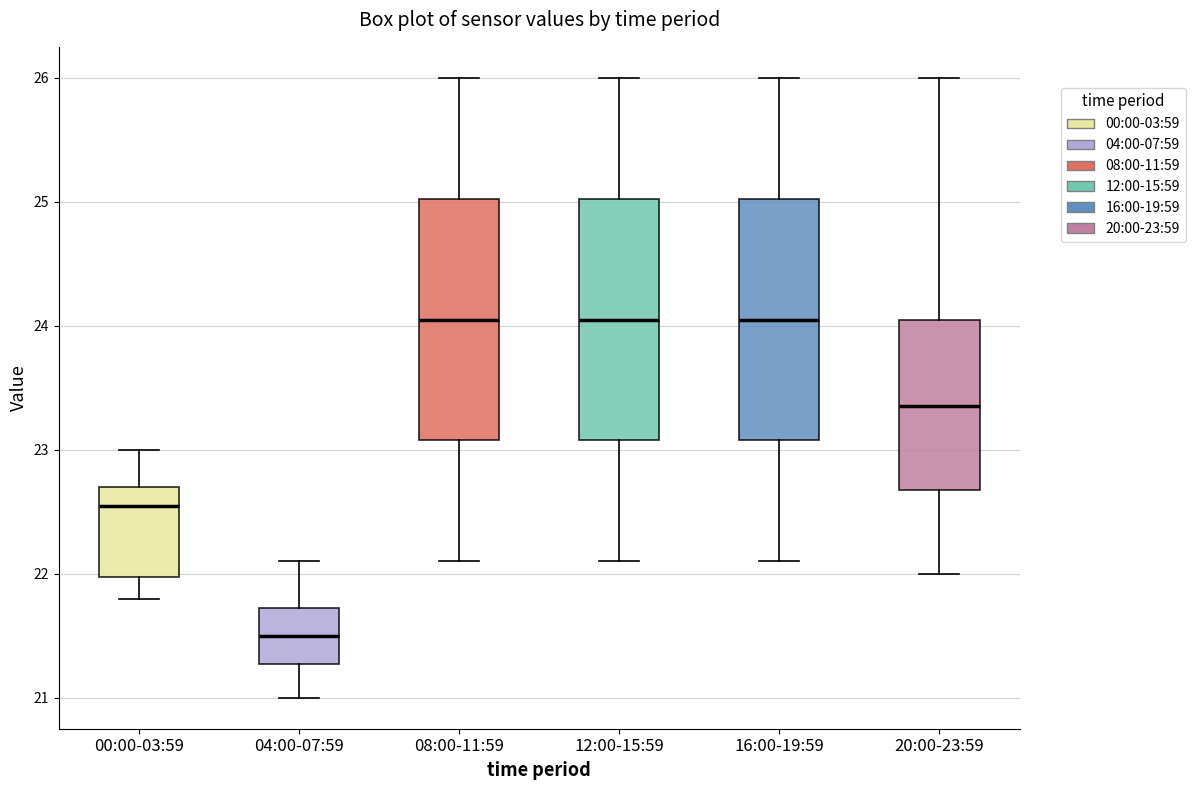

Reading left to right, read every box against the y-axis: the position of its median line, the range the box covers, and the ends of its whiskers. The values are not printed on the chart, so give them approximately, as read against the axis.

00:00-03:59: median 22.6, box 22.0 to 22.7, whiskers 21.8 to 23.0
04:00-07:59: median 21.5, box 21.3 to 21.7, whiskers 21.0 to 22.1
08:00-11:59: median 24.1, box 23.1 to 25.0, whiskers 22.1 to 26.0
12:00-15:59: median 24.1, box 23.1 to 25.0, whiskers 22.1 to 26.0
16:00-19:59: median 24.1, box 23.1 to 25.0, whiskers 22.1 to 26.0
20:00-23:59: median 23.4, box 22.7 to 24.1, whiskers 22.0 to 26.0